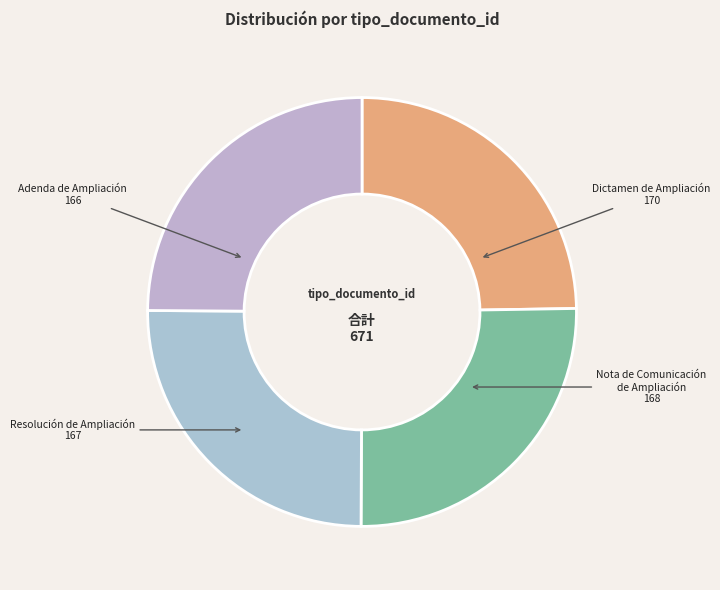

What is the ratio of the value at Dictamen de Ampliación to the value at Nota de Comunicación de Ampliación?

1.0